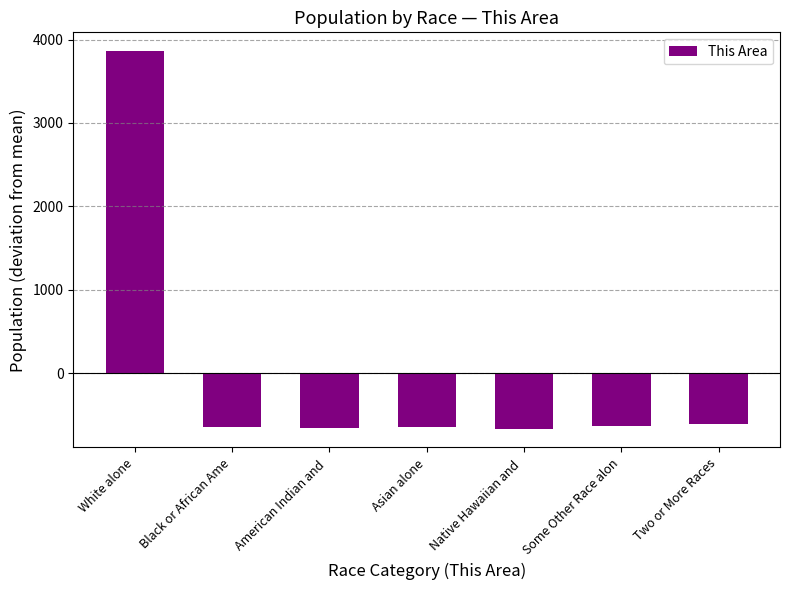

Which label corresponds to the largest value in the chart?

White alone